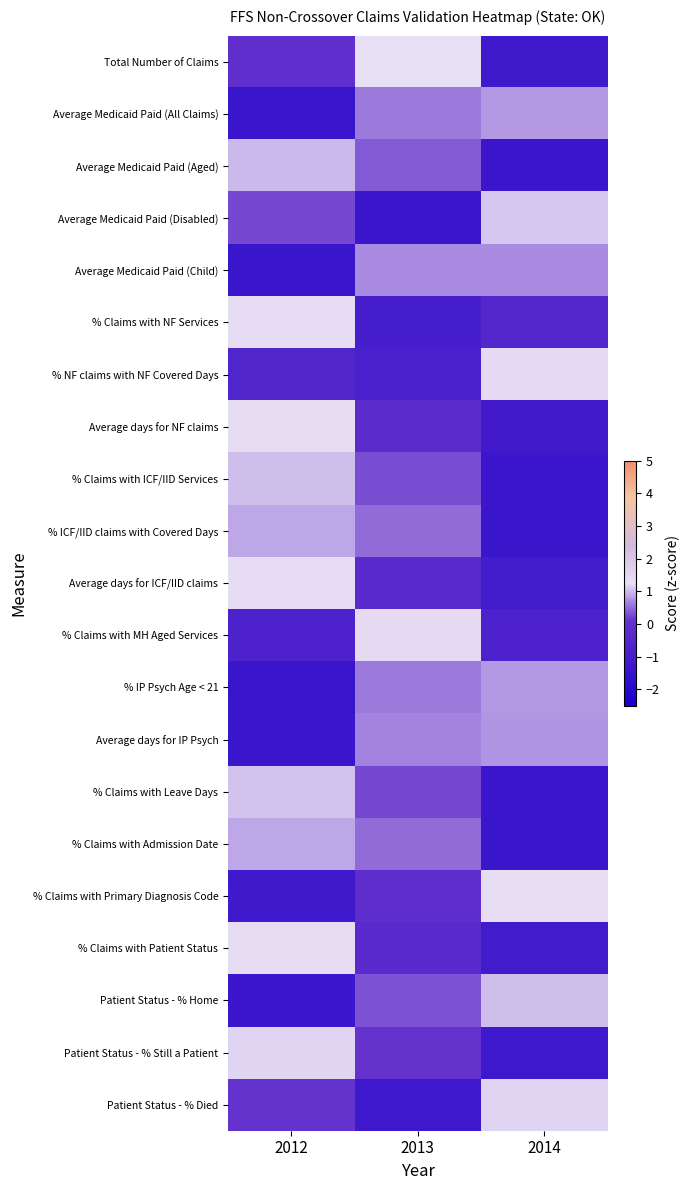

Reading right to left, transcribe all the data shown in this chart.

Total Number of Claims: 2014=-1.2	2013=1.3	2012=-0.1
Average Medicaid Paid (All Claims): 2014=0.8	2013=0.6	2012=-1.4
Average Medicaid Paid (Aged): 2014=-1.4	2013=0.4	2012=1.0
Average Medicaid Paid (Disabled): 2014=1.1	2013=-1.3	2012=0.3
Average Medicaid Paid (Child): 2014=0.7	2013=0.7	2012=-1.4
% Claims with NF Services: 2014=-0.5	2013=-0.9	2012=1.4
% NF claims with NF Covered Days: 2014=1.4	2013=-0.8	2012=-0.6
Average days for NF claims: 2014=-1.1	2013=-0.2	2012=1.3
% Claims with ICF/IID Services: 2014=-1.3	2013=0.3	2012=1.0
% ICF/IID claims with Covered Days: 2014=-1.4	2013=0.5	2012=0.9
Average days for ICF/IID claims: 2014=-1.0	2013=-0.3	2012=1.4
% Claims with MH Aged Services: 2014=-0.7	2013=1.4	2012=-0.7
% IP Psych Age < 21: 2014=0.8	2013=0.6	2012=-1.4
Average days for IP Psych: 2014=0.8	2013=0.6	2012=-1.4
% Claims with Leave Days: 2014=-1.3	2013=0.3	2012=1.1
% Claims with Admission Date: 2014=-1.4	2013=0.5	2012=0.9
% Claims with Primary Diagnosis Code: 2014=1.3	2013=-0.1	2012=-1.2
% Claims with Patient Status: 2014=-1.1	2013=-0.3	2012=1.3
Patient Status - % Home: 2014=1.0	2013=0.3	2012=-1.4
Patient Status - % Still a Patient: 2014=-1.3	2013=0.1	2012=1.2
Patient Status - % Died: 2014=1.2	2013=-1.3	2012=0.1